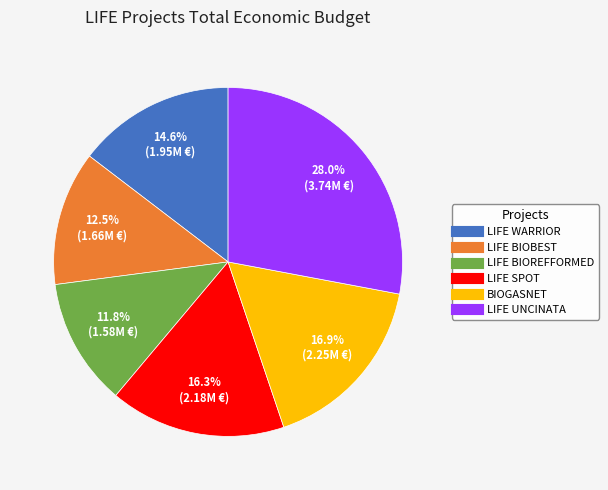

Does LIFE UNCINATA account for over 50% of the chart?

No